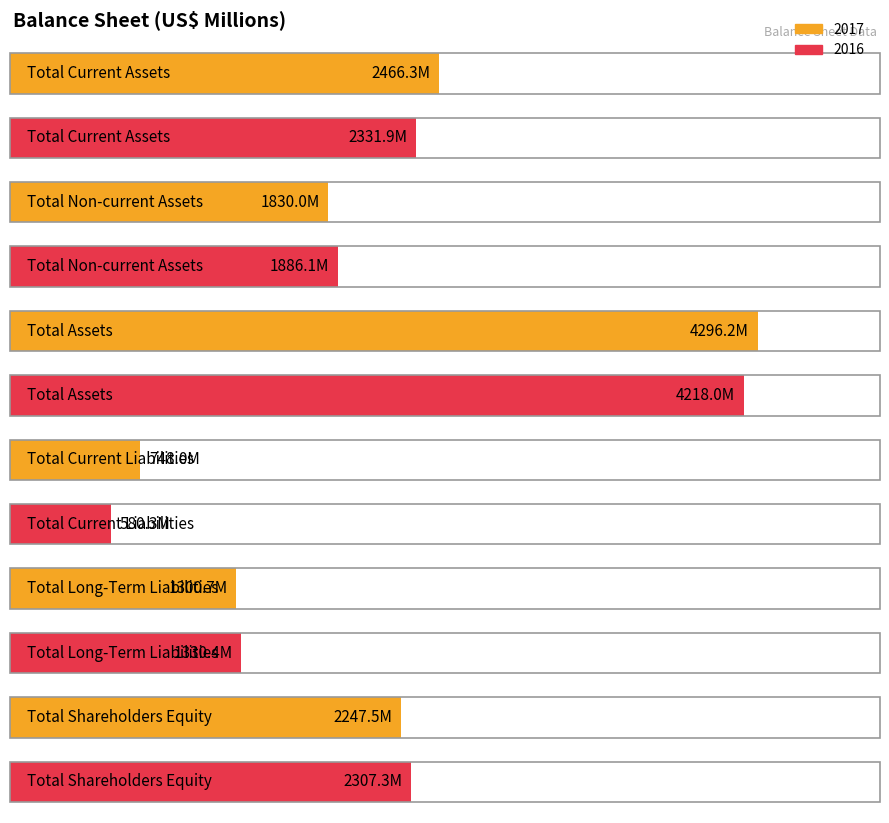

Between Total Current Liabilities and Total Current Assets, which is larger?

Total Current Assets